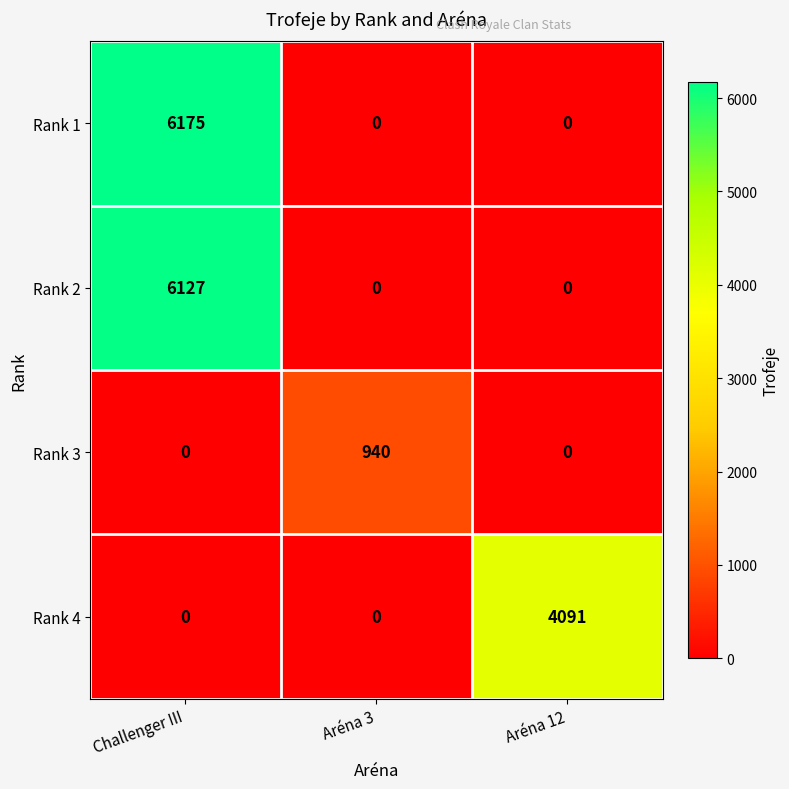

How many Rank 4 values are between 0 and 4091?

3